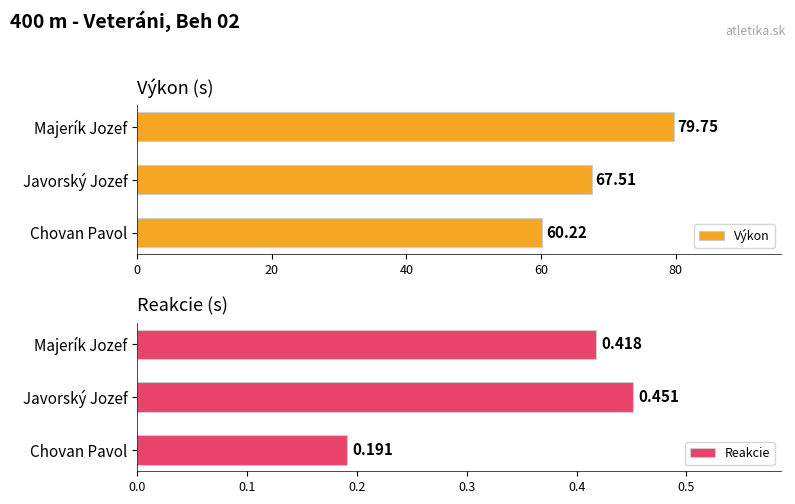

What is the average value of the Výkon series?

69.2